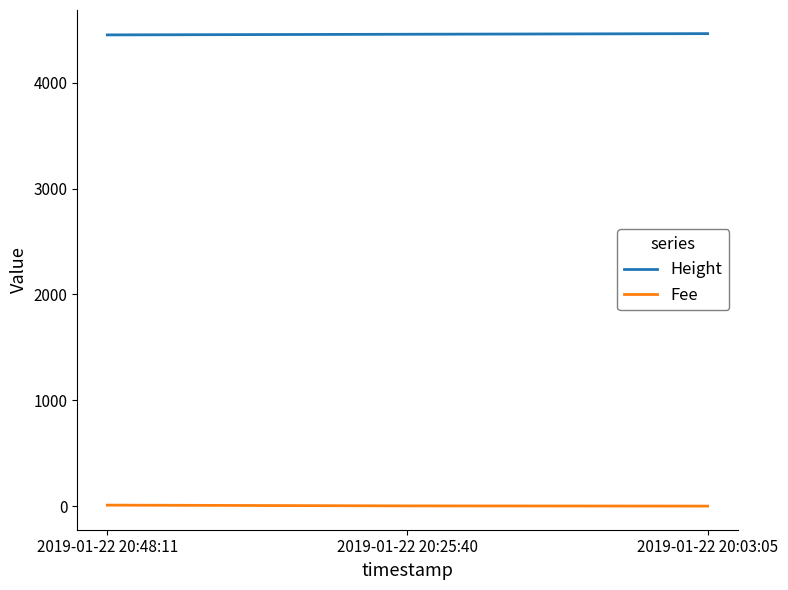

What is the sum of the Fee values at 2019-01-22 20:48:11 and 2019-01-22 20:03:05?

9.4